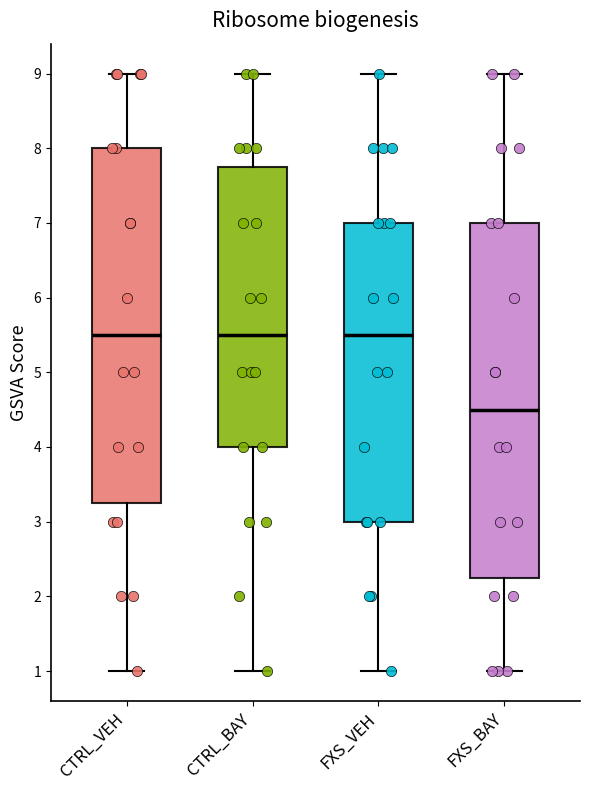

Reading left to right, read every box against the y-axis: the position of its median line, the range the box covers, and the ends of its whiskers. The values are not printed on the chart, so give them approximately, as read against the axis.

CTRL_VEH: median 5.5, box 3.3 to 8.0, whiskers 1.0 to 9.0
CTRL_BAY: median 5.5, box 4.0 to 7.8, whiskers 1.0 to 9.0
FXS_VEH: median 5.5, box 3.0 to 7.0, whiskers 1.0 to 9.0
FXS_BAY: median 4.5, box 2.3 to 7.0, whiskers 1.0 to 9.0